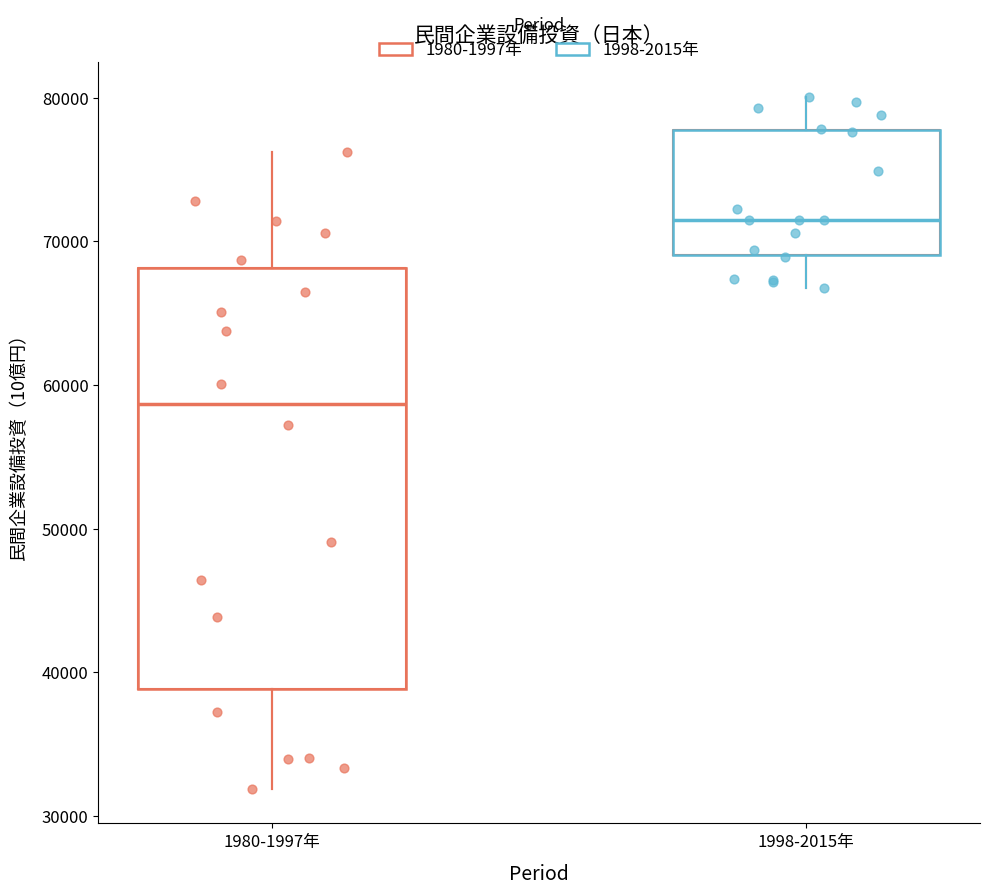

Comparing the boxes themselves (not the whiskers), which one is the tallest?

1980-1997年